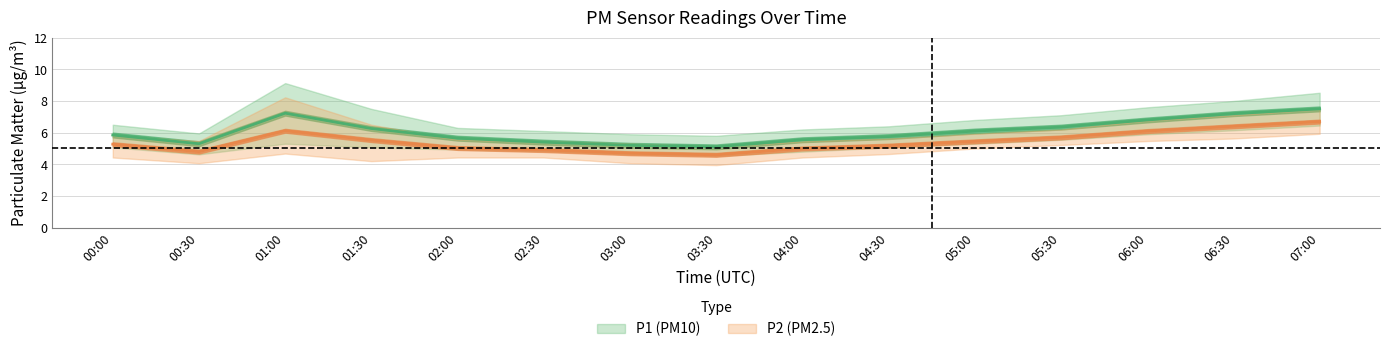

Is it true that P2 equals 2.2 at 01:00?

False